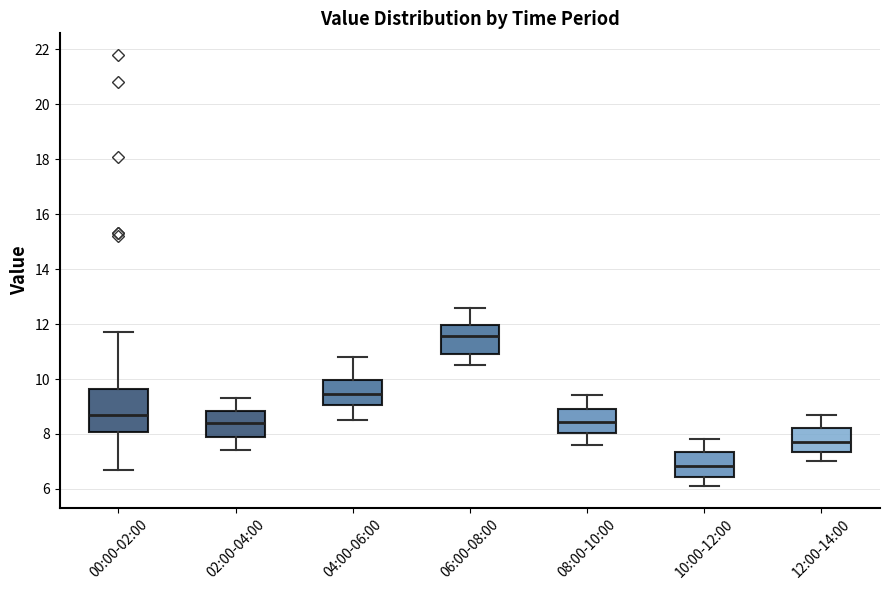

Reading left to right, transcribe this box plot: for each box, give where its median line is, the range the box spans, and where its two whiskers end, as read against the y-axis. The values are not printed on the chart, so give them approximately, as read against the axis.

00:00-02:00: median 8.8, box 8.0 to 9.6, whiskers 6.8 to 11.8
02:00-04:00: median 8.4, box 8.0 to 8.8, whiskers 7.4 to 9.4
04:00-06:00: median 9.4, box 9.0 to 10.0, whiskers 8.6 to 10.8
06:00-08:00: median 11.6, box 11.0 to 12.0, whiskers 10.6 to 12.6
08:00-10:00: median 8.4, box 8.0 to 9.0, whiskers 7.6 to 9.4
10:00-12:00: median 6.8, box 6.4 to 7.4, whiskers 6.2 to 7.8
12:00-14:00: median 7.8, box 7.4 to 8.2, whiskers 7.0 to 8.8